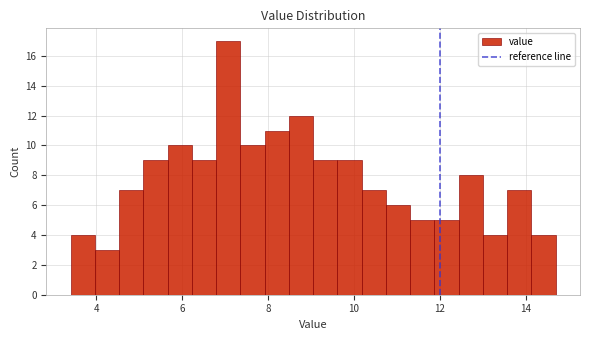

Read against the x-axis, roughly where is the centre of the tallest bar?

7.0